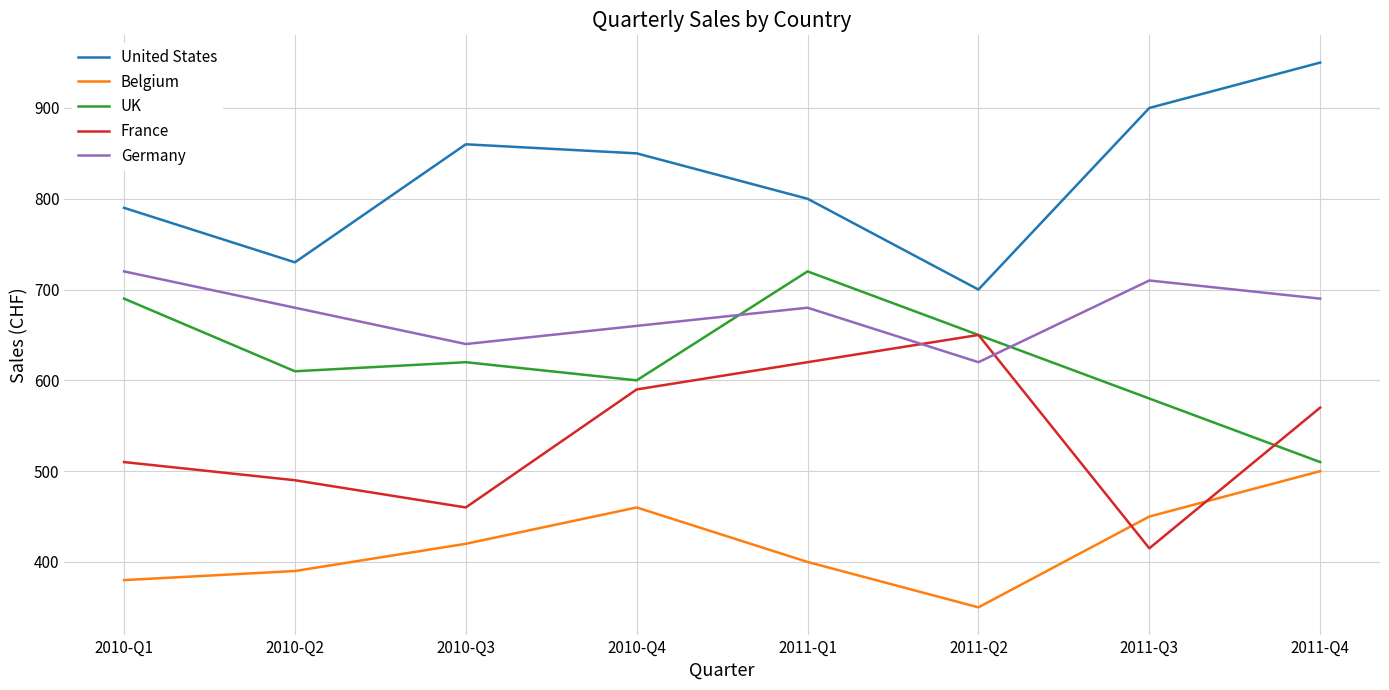

True or false: UK and United States intersect in this chart.

False